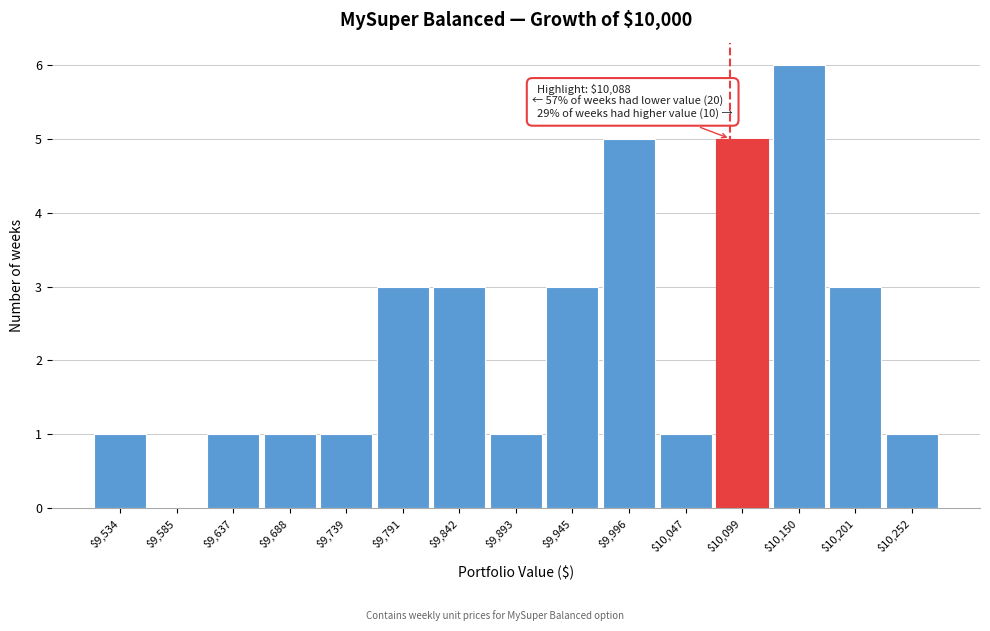

Over which range of the x-axis is the bar tallest?

10120 to 10180